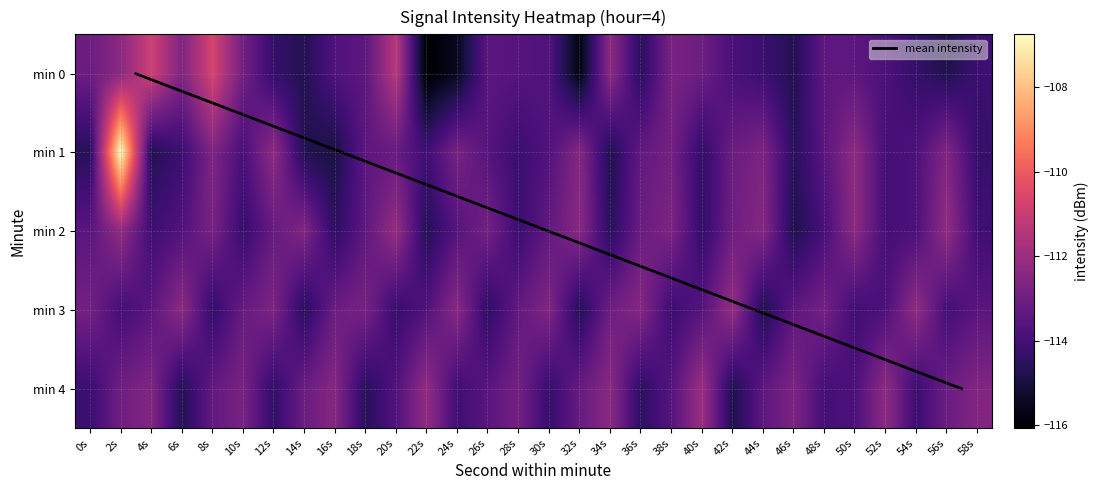

What is the maximum value shown in the chart?

-106.7